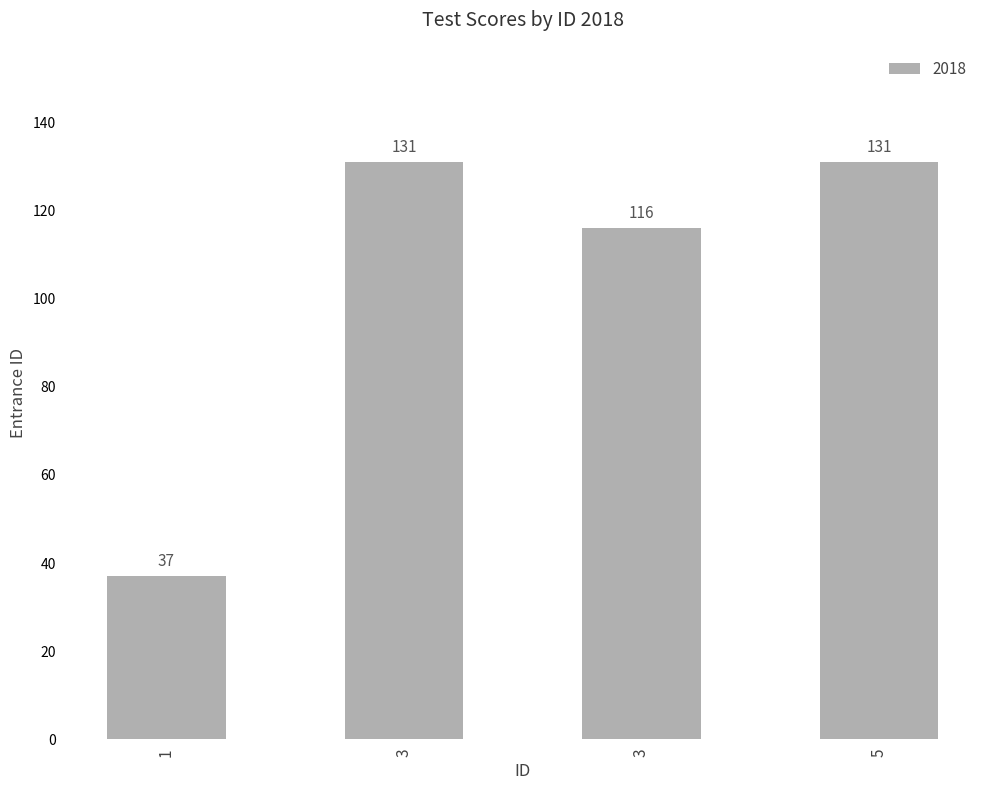

How many bars are there in total?

4